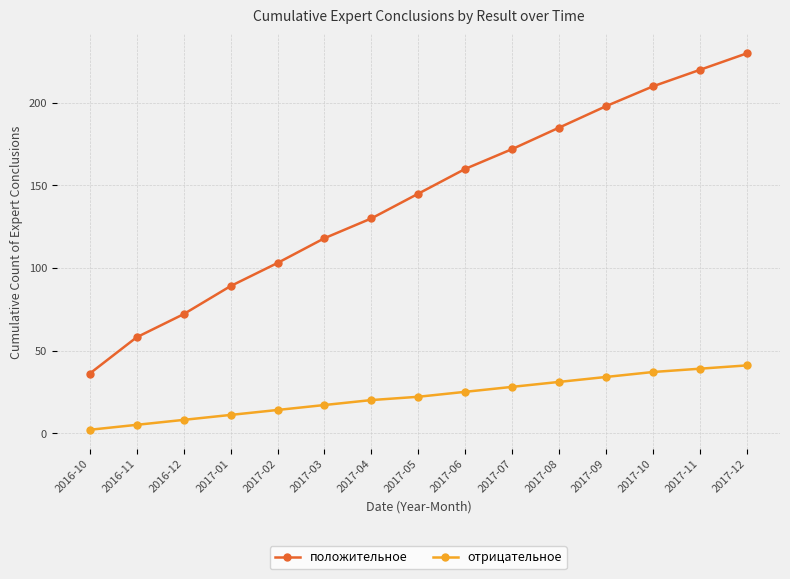

What is the difference between the highest and lowest values at 2016-10?

34